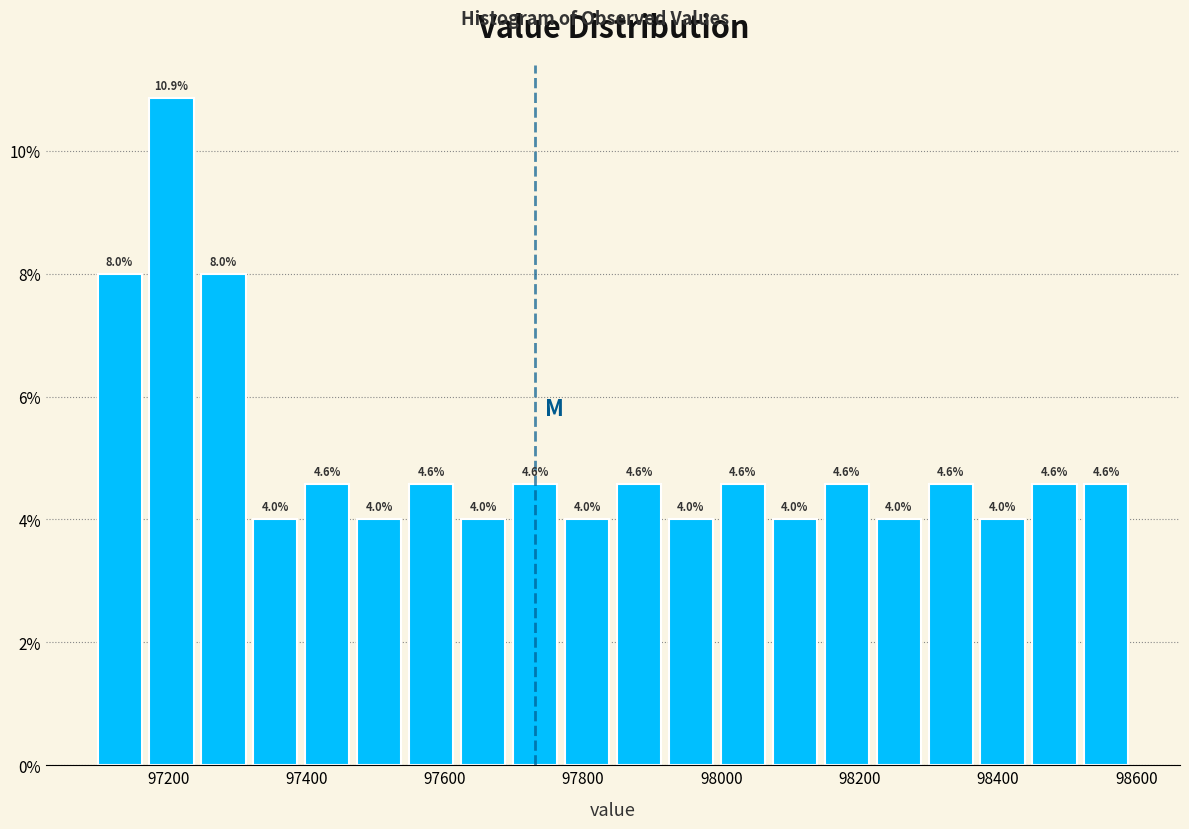

Around what value on the x-axis is the tallest bar? Give the approximate position of its centre, as read against the axis.

97200